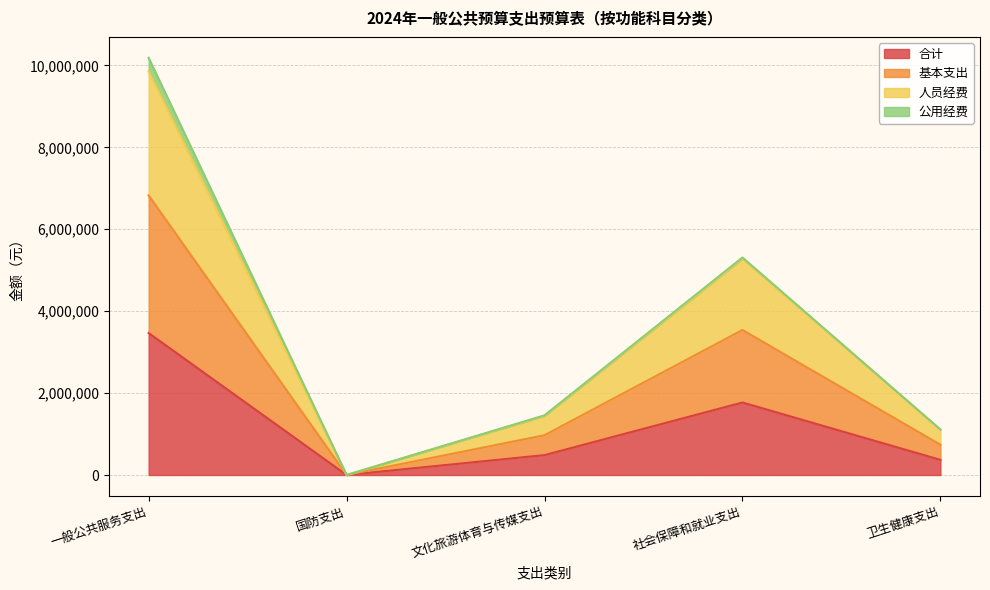

At which label is 基本支出 closest to 5093585?

社会保障和就业支出